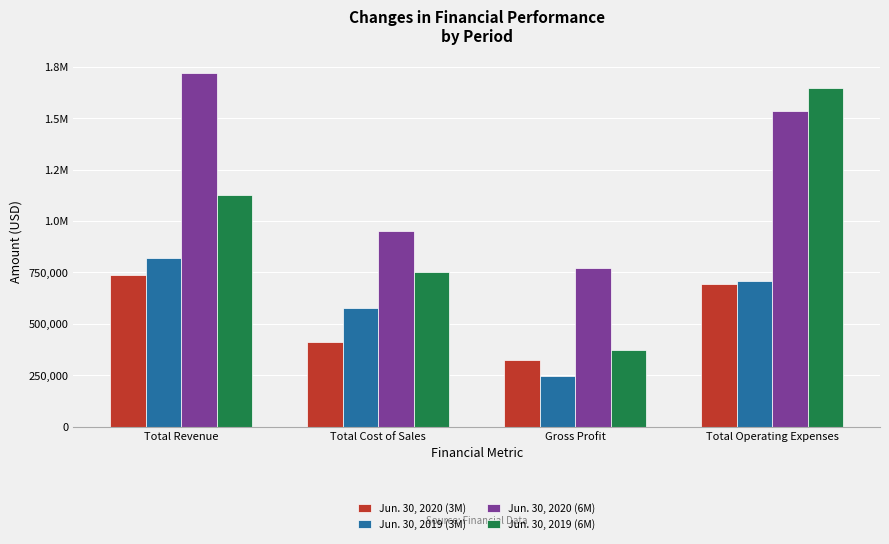

Does the chart contain stacked bars?

No